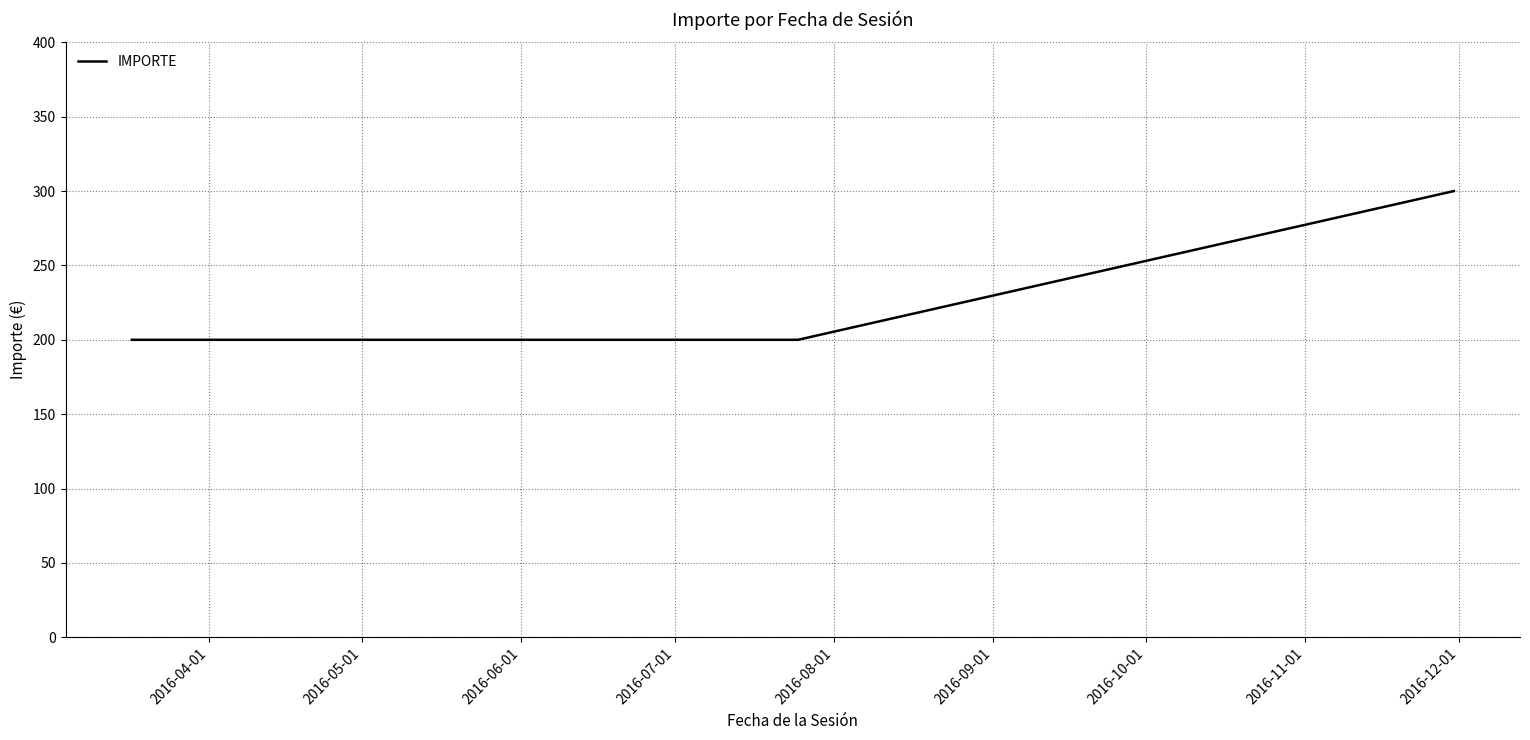

True or false: there are more than 2 points higher than both neighbors.

False